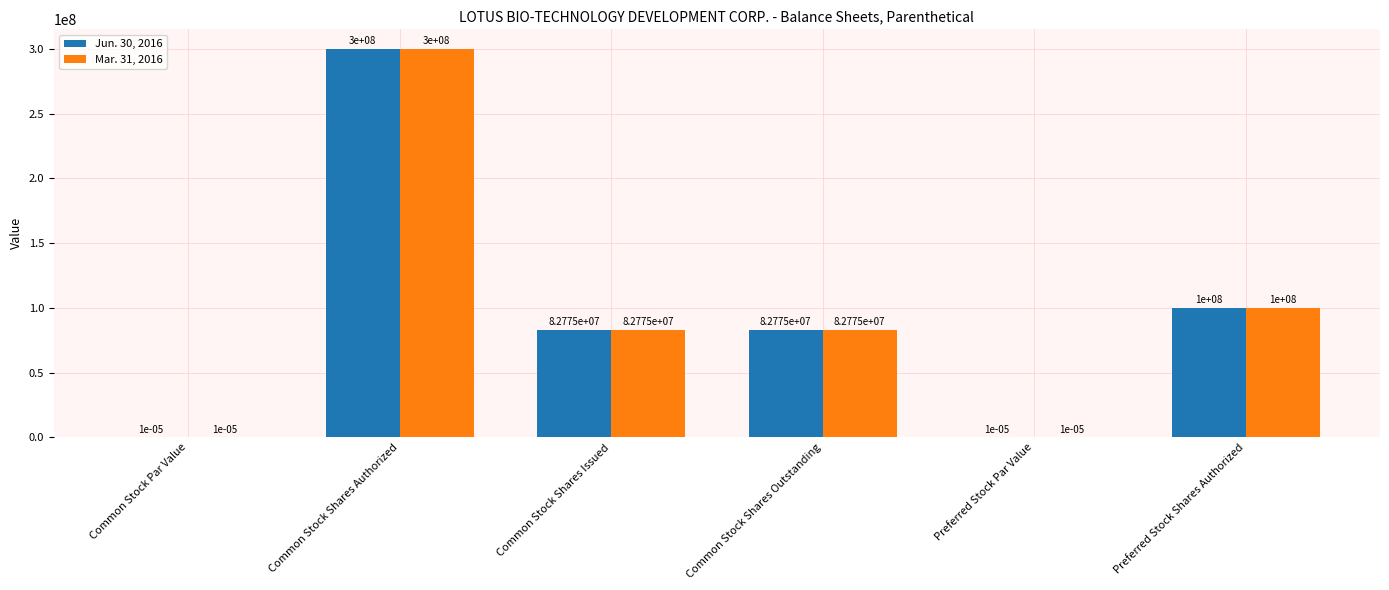

Are the bars horizontal?

No